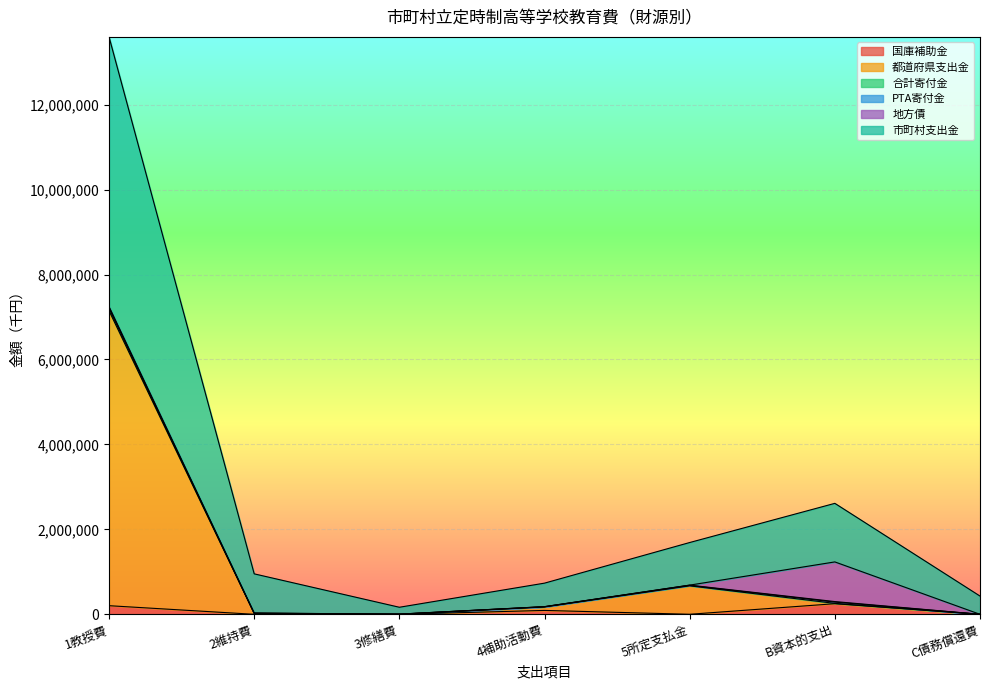

How many lines are shown in the chart?

6